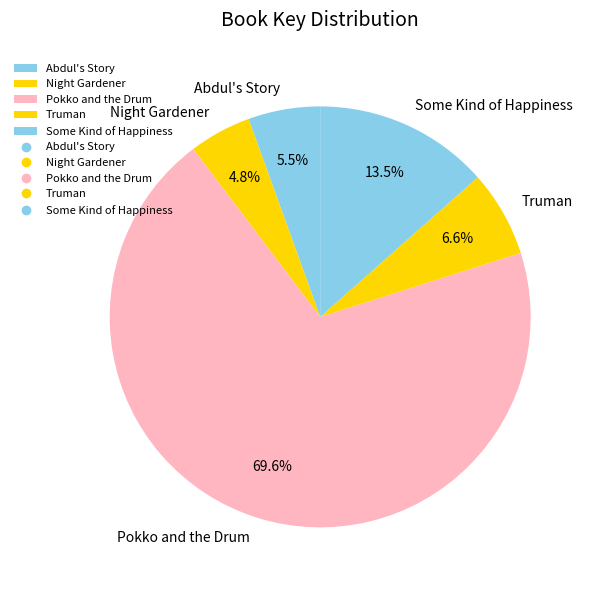

The Truman slice represents 7% of the pie. True or false?

True